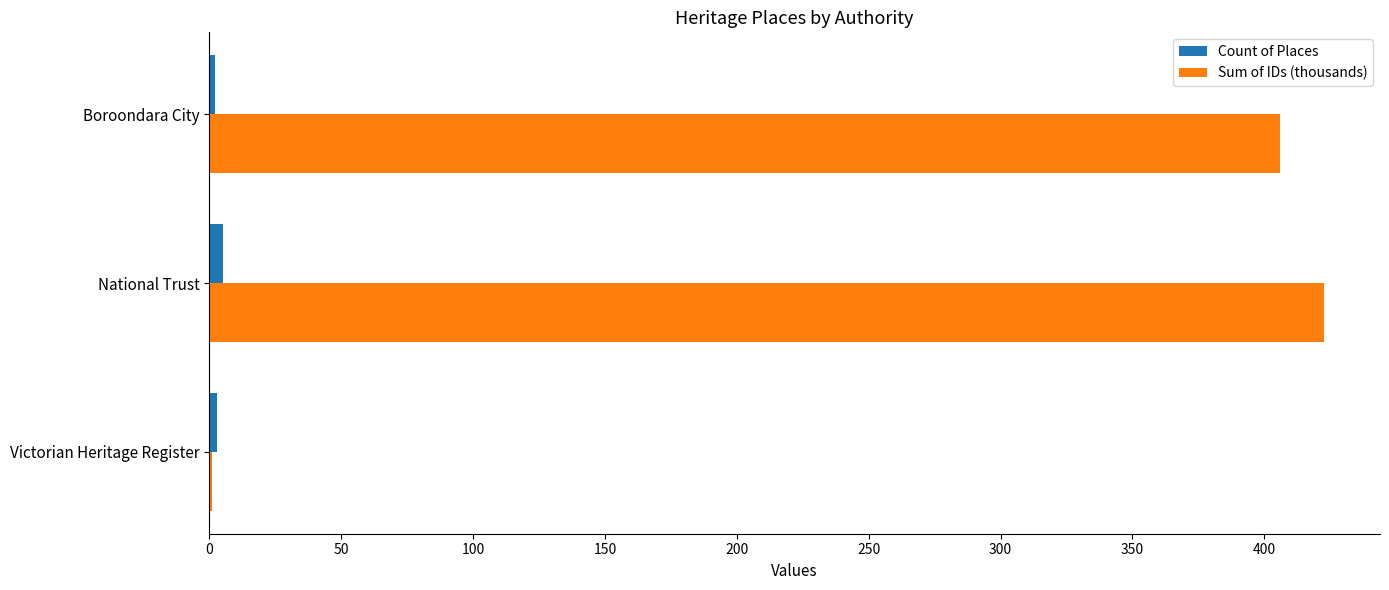

The value of Sum of IDs (thousands) at Boroondara City is 405.9. True or false?

True